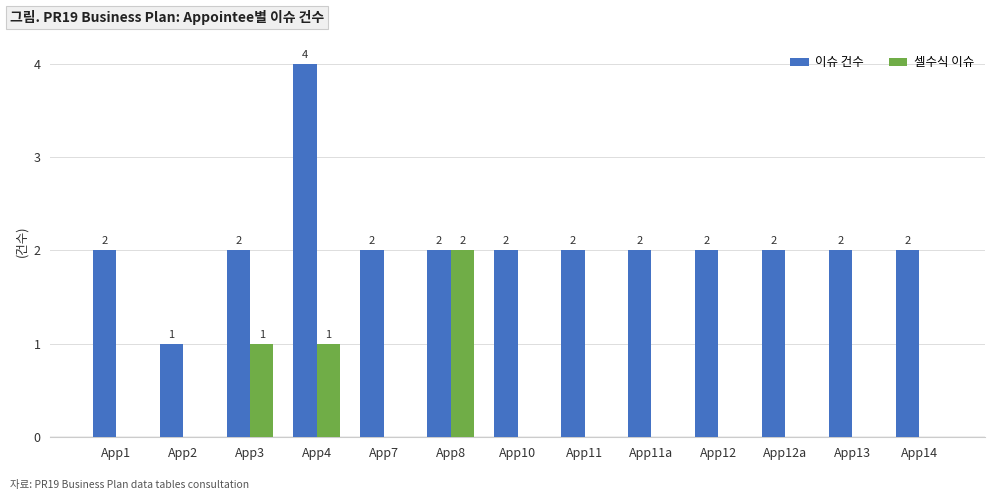

What are all the series names shown in the legend?

이슈 건수, 셀수식 이슈